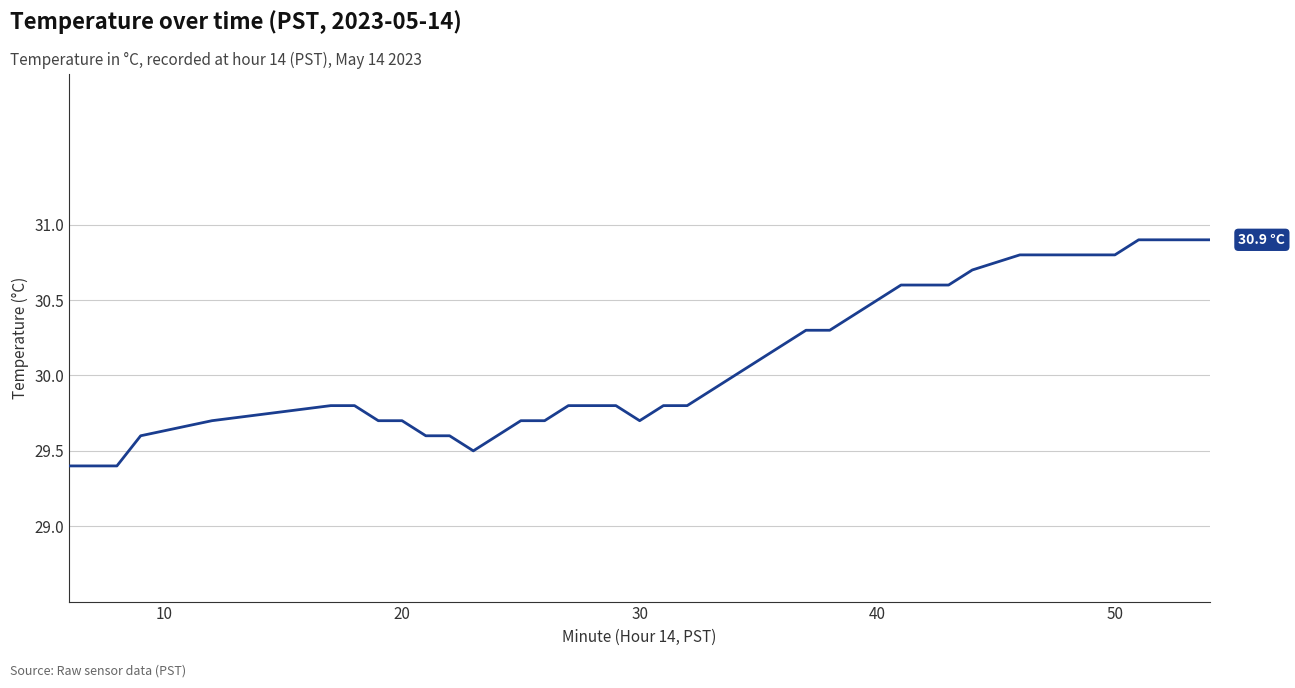

What is the difference between the maximum and minimum values?

1.5